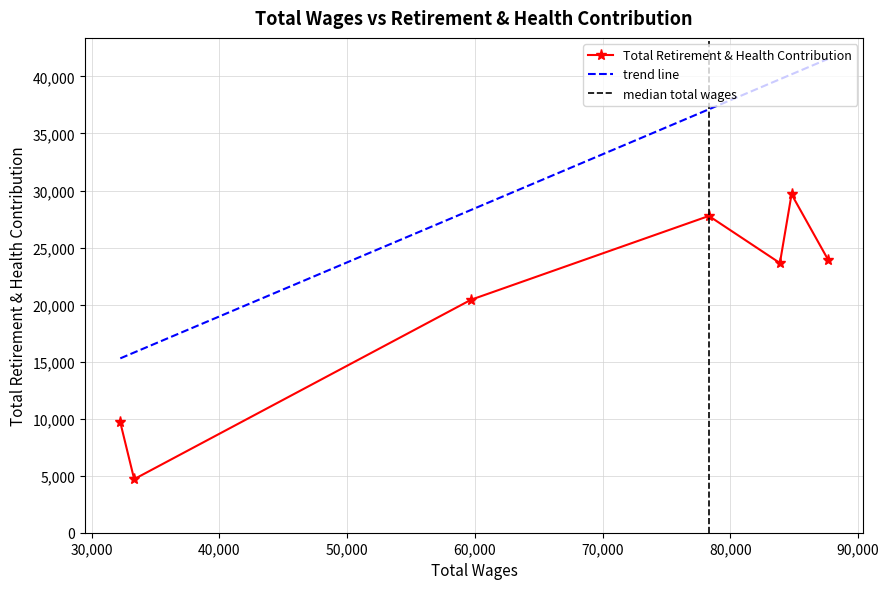

What is the sum of all values?

139839